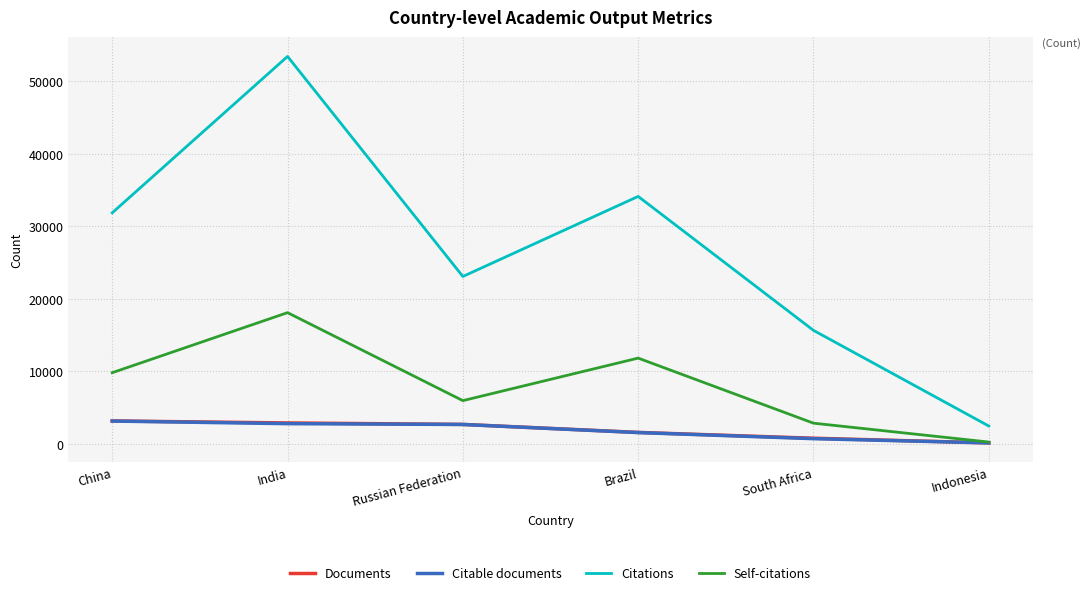

Read the Documents value at Brazil.

1577